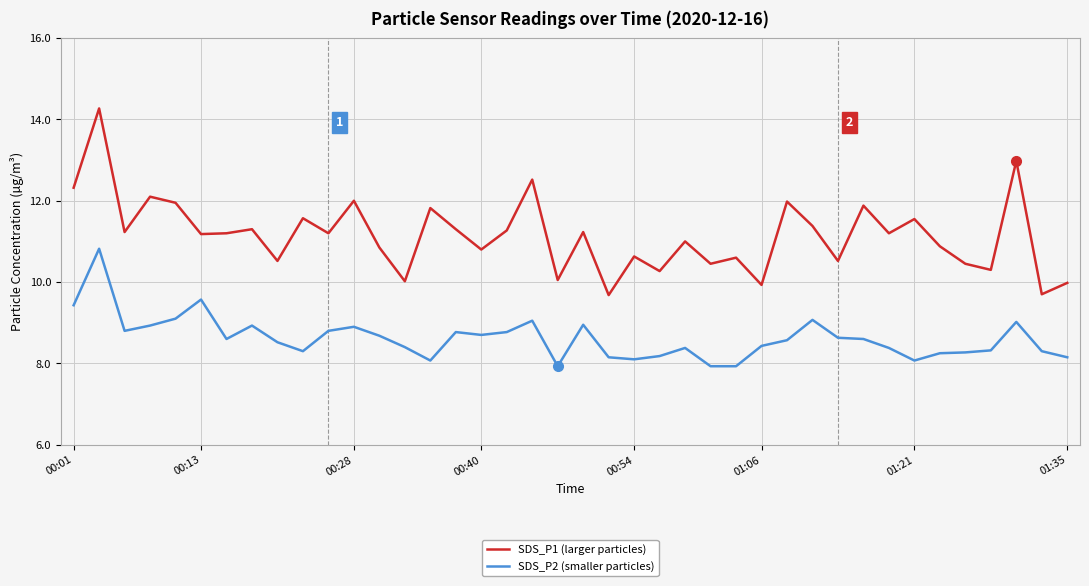

What is the difference between the second highest and minimum values in the SDS_P1 (larger particles) series?

3.3